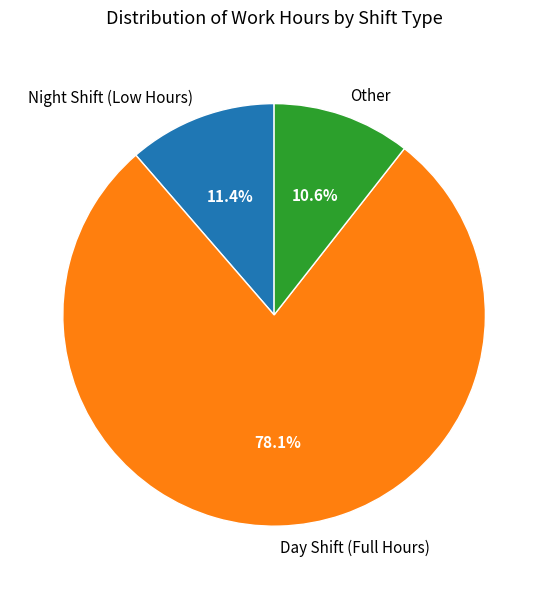

Does Day Shift (Full Hours) represent more than half of the total?

Yes